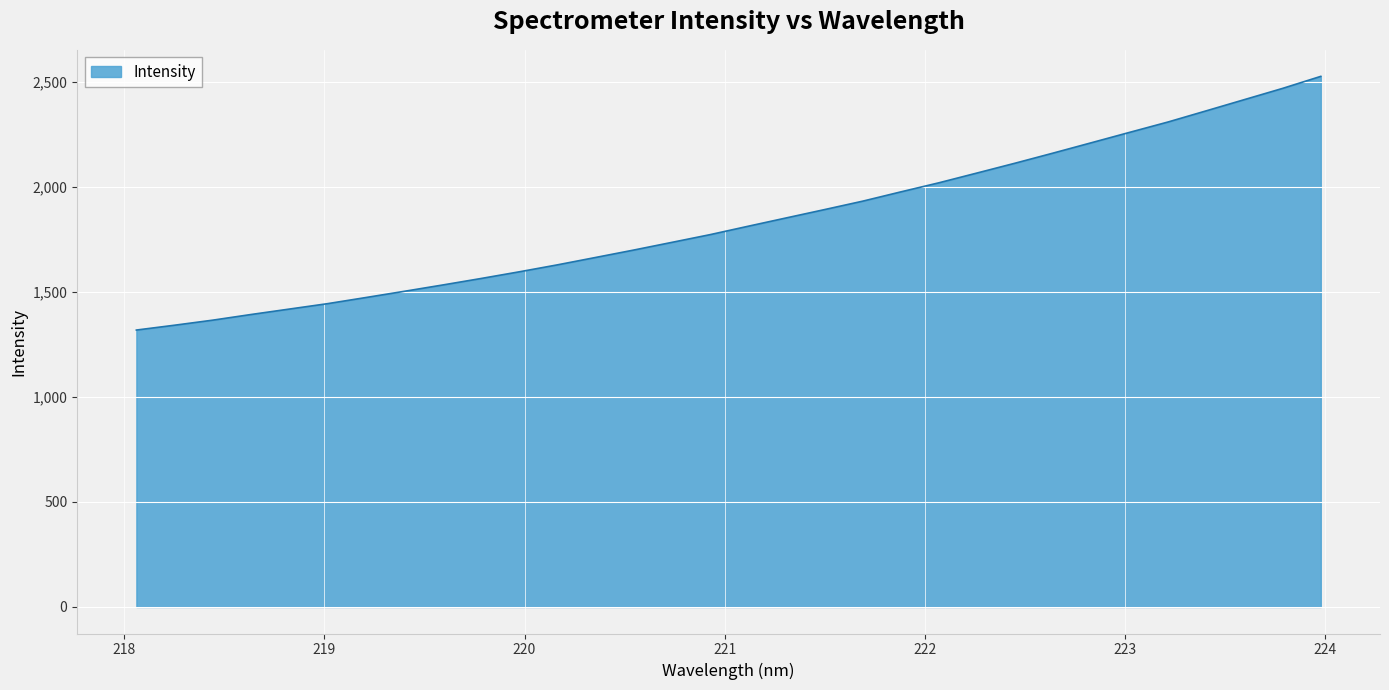

What is the greatest value displayed?

2526.3